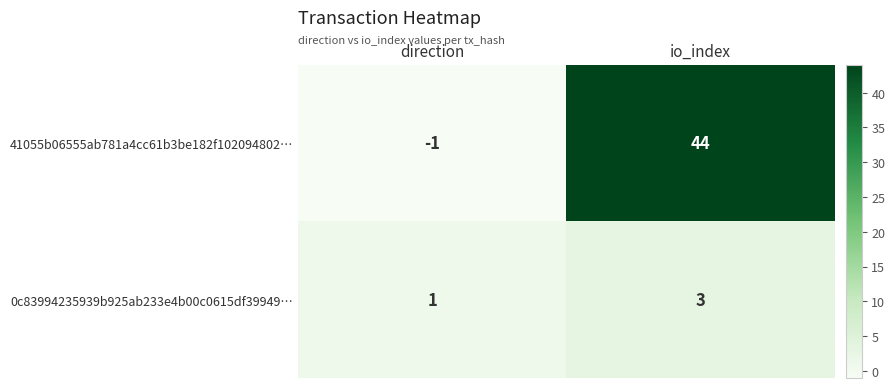

Which series has the widest spread of values?

41055b06555ab781a4cc61b3be182f102094802…